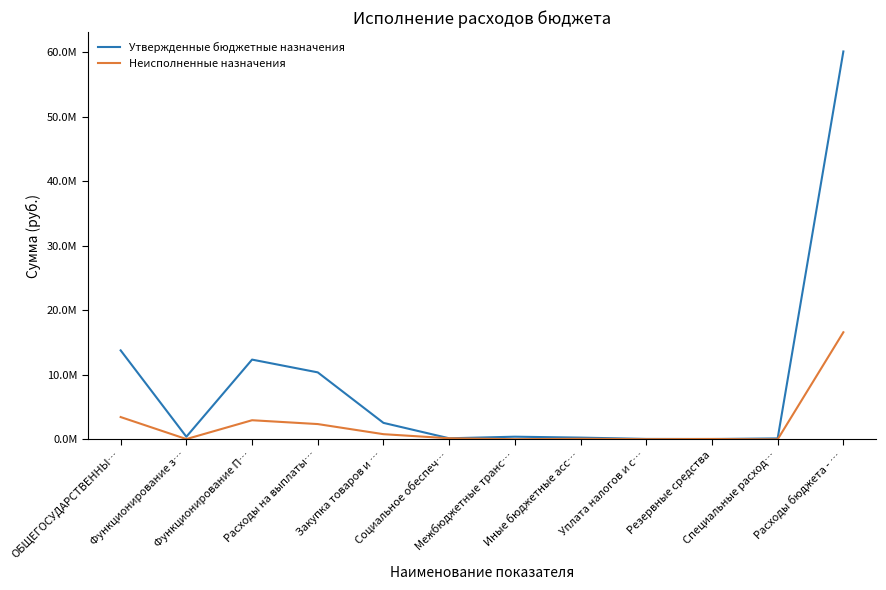

True or false: Утвержденные бюджетные назначения and Неисполненные назначения intersect in this chart.

False